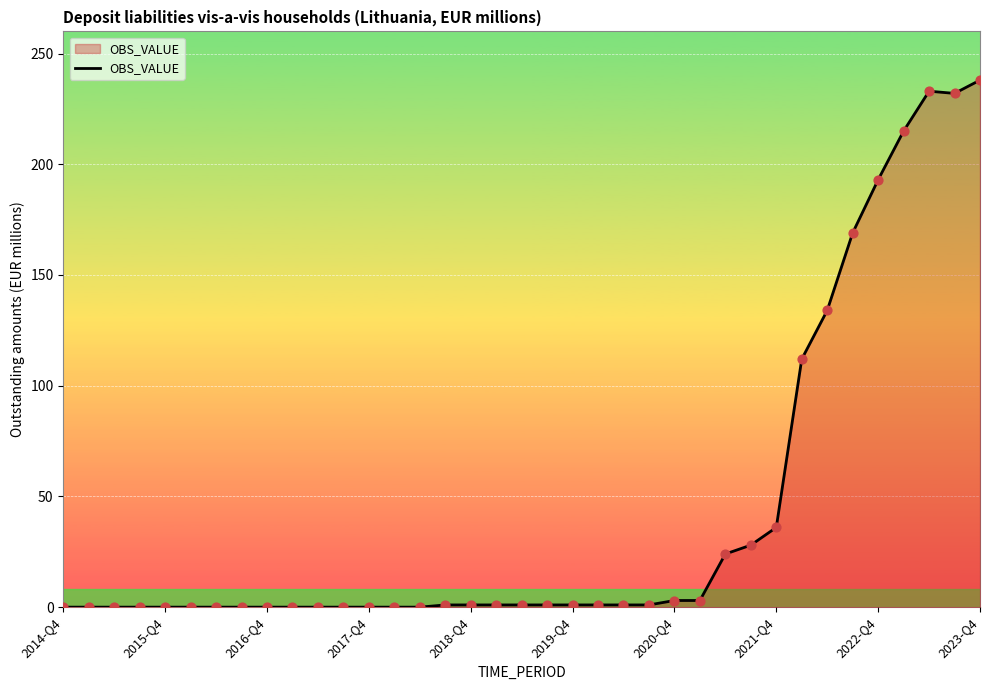

What is the maximum value shown in the chart?

238